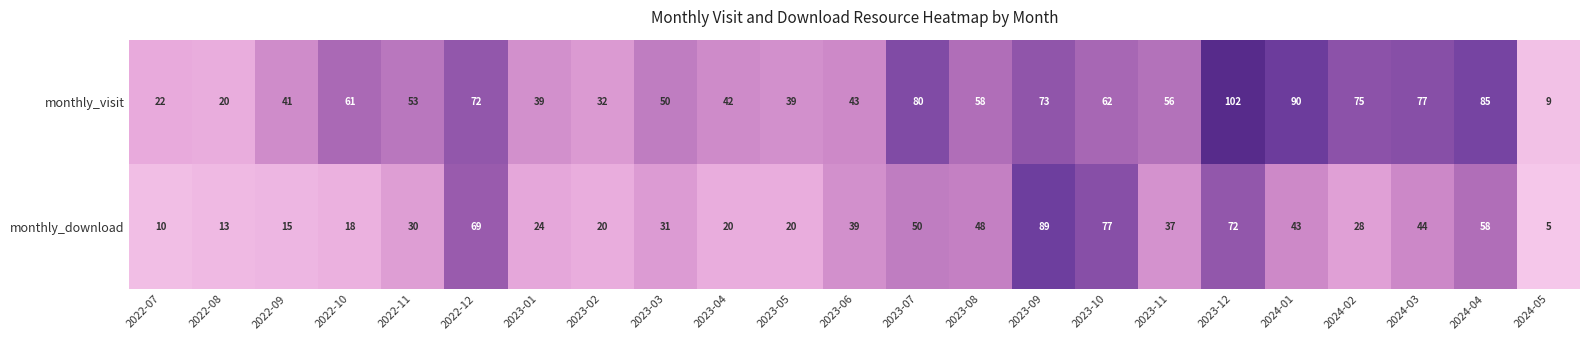

List the series in order of their peak value, lowest first.

monthly_download, monthly_visit